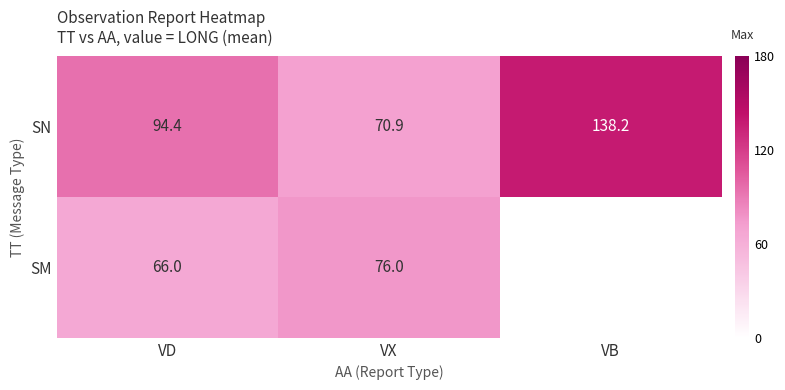

What is the maximum value for SN?

138.2